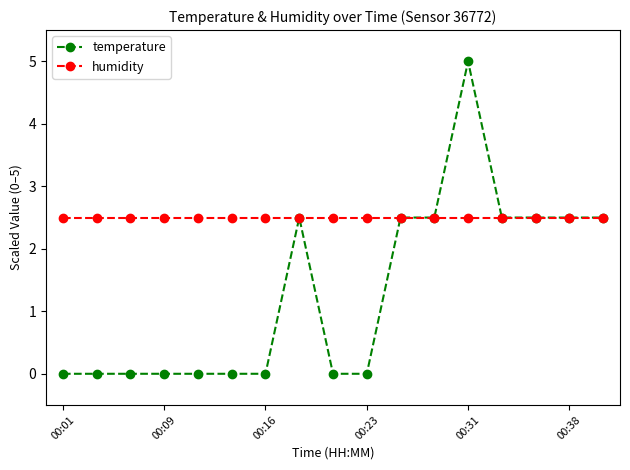

Which series has the largest total across all categories?

humidity